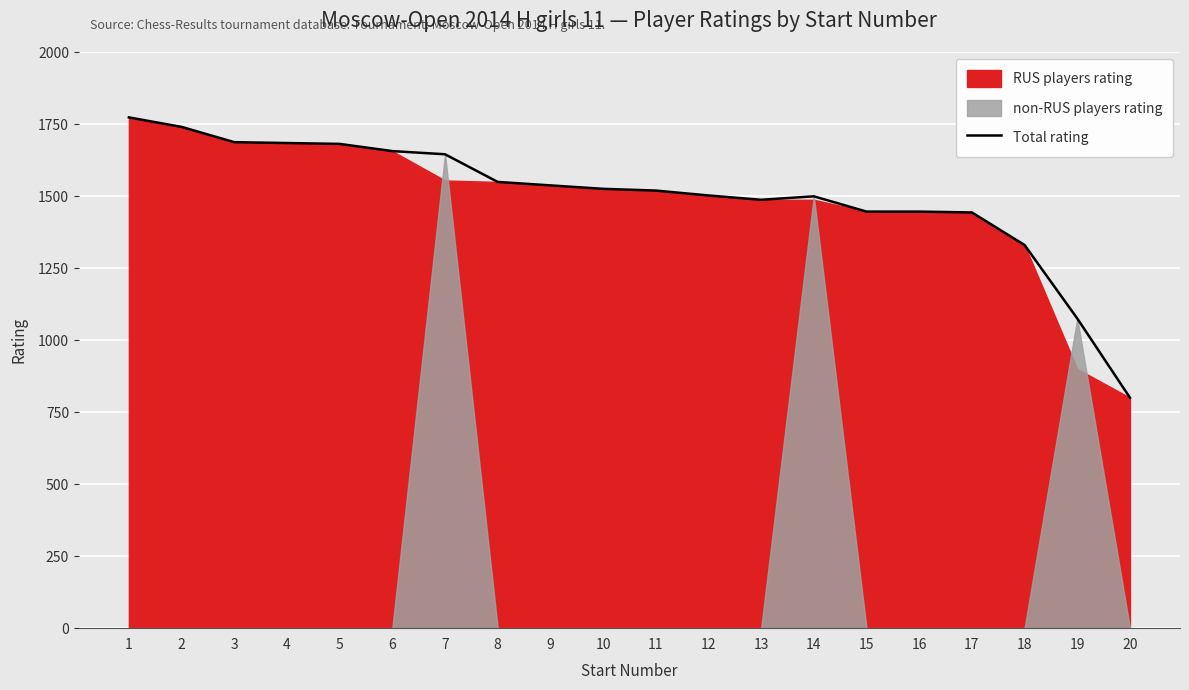

Is it true that the value at 8 is 1549?

True